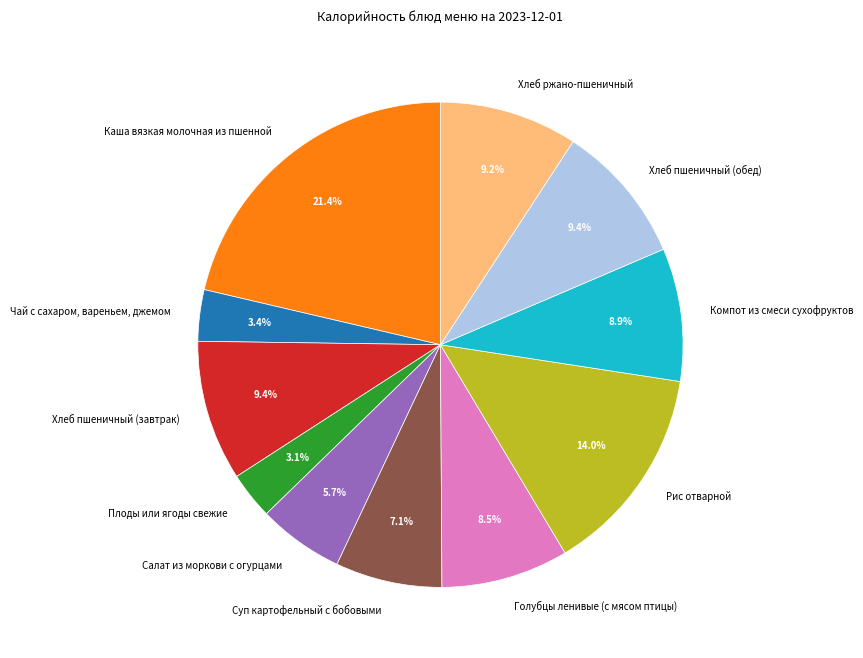

To the nearest percent, what is the average slice percentage?

9%